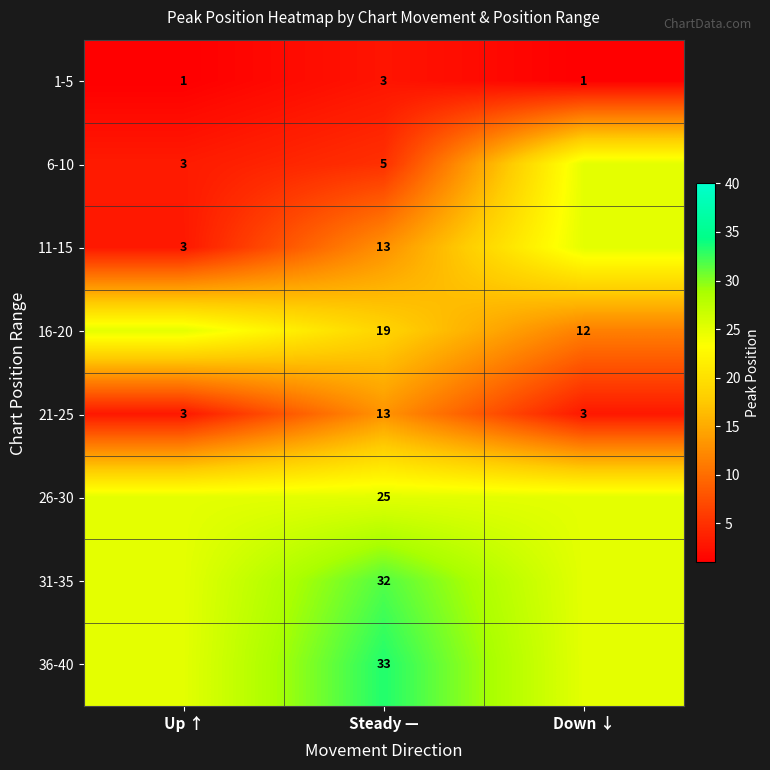

What is the difference between the maximum and minimum values in the 21-25 series?

10